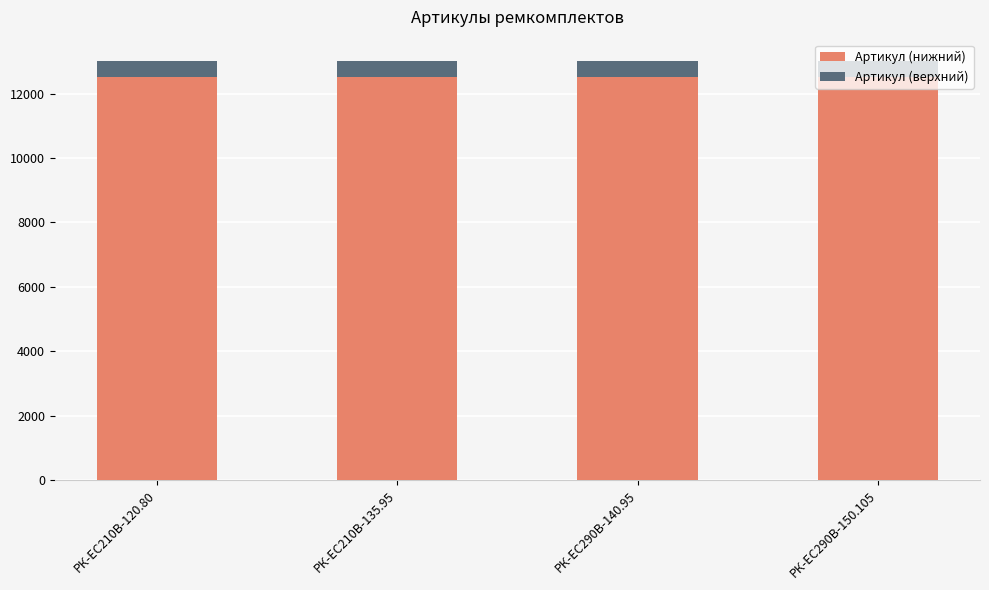

What is the total value across all series at РК-ЕС290В-150.105?

13021